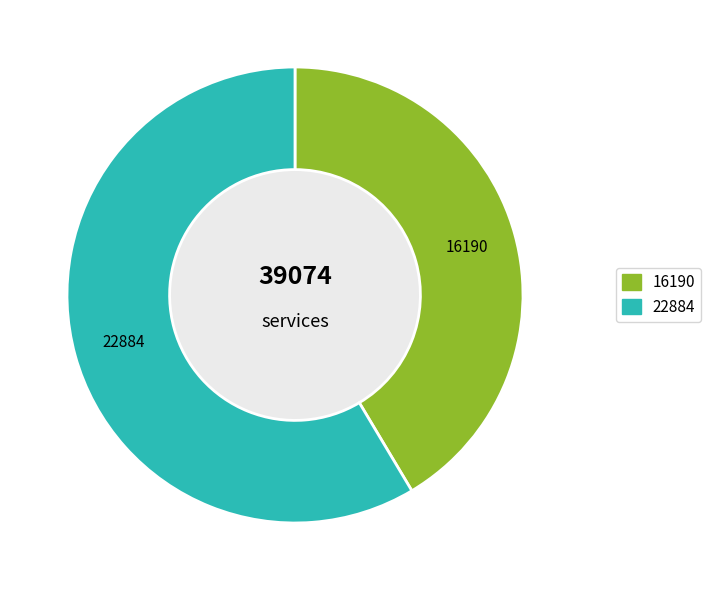

Is there any slice that represents more than half of the pie?

Yes